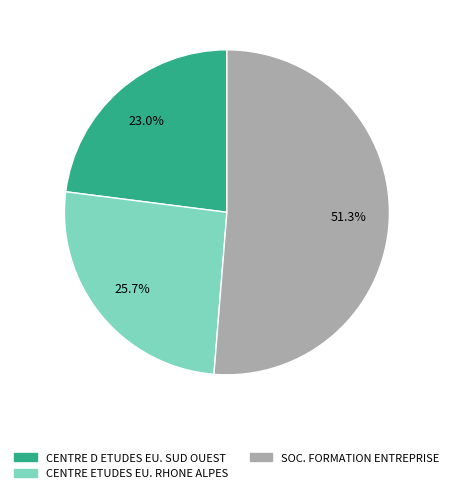

What is the largest slice in the pie chart?

SOC. FORMATION ENTREPRISE